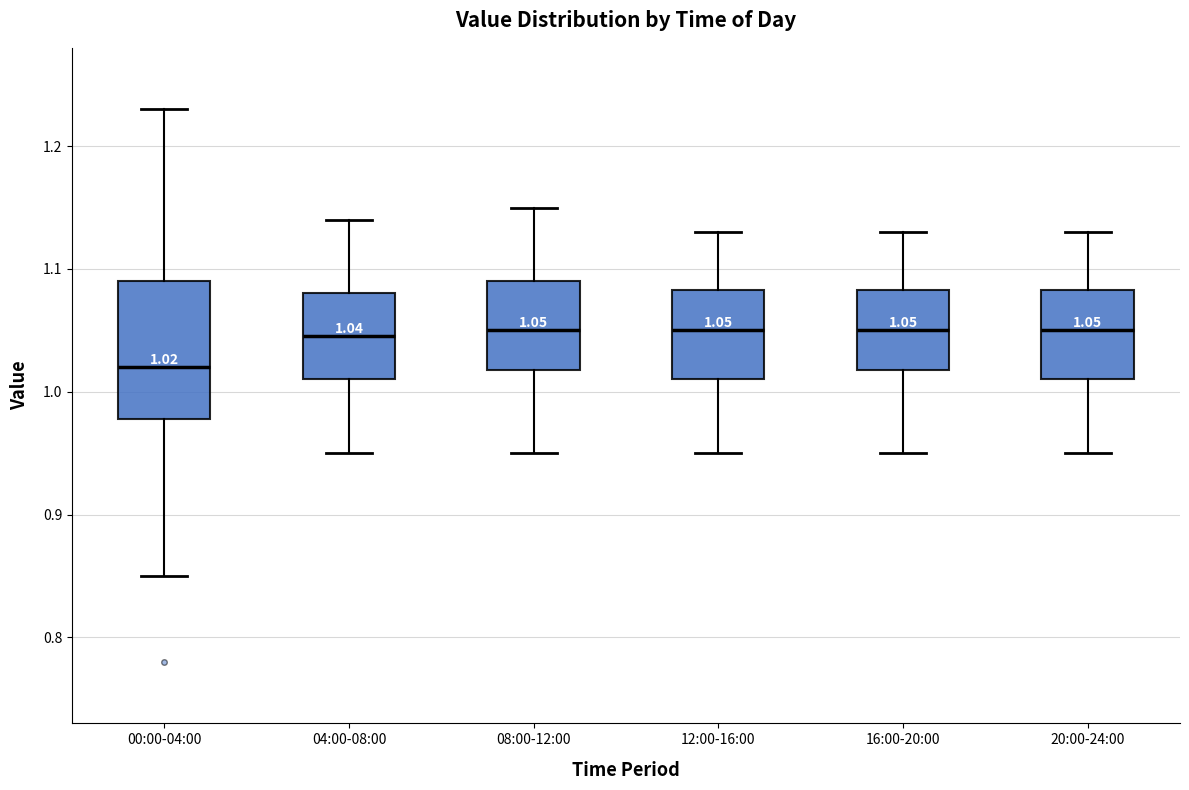

Which box has the lowest median line?

00:00-04:00